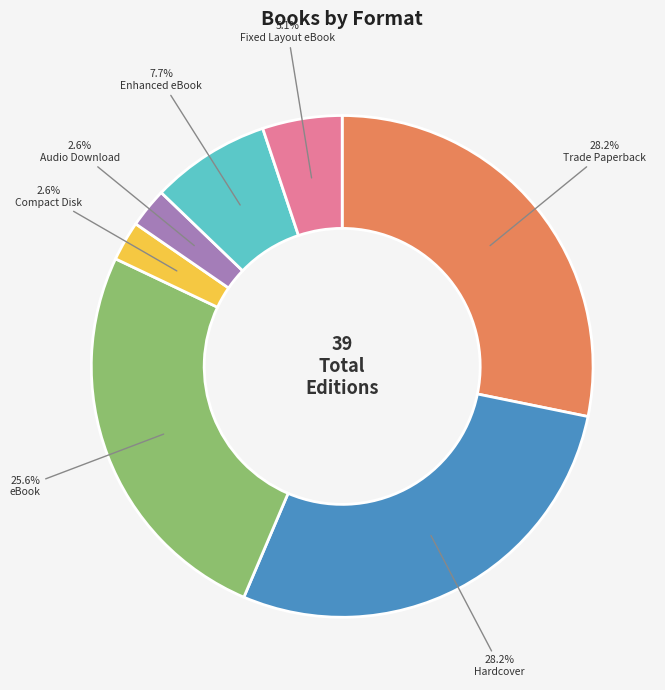

How many segments does this pie chart have?

7